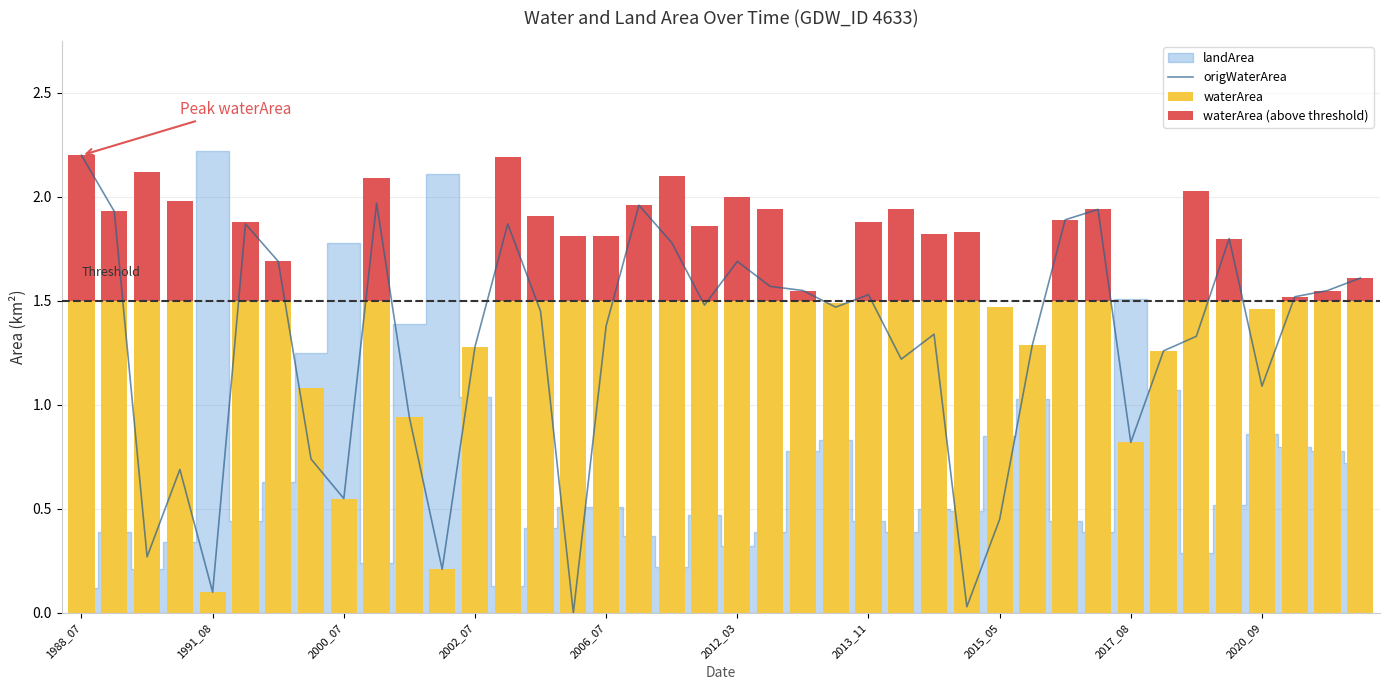

What is the highest value of the waterArea series?

2.2